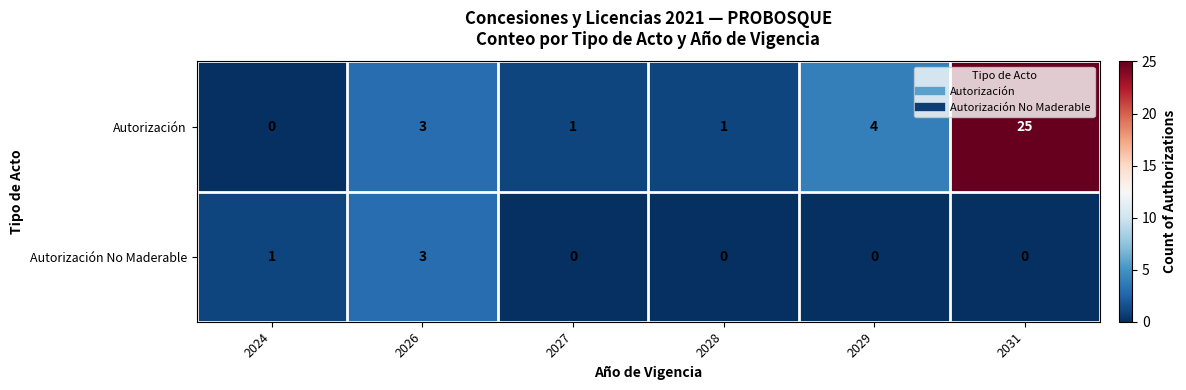

Where is Autorización nearest to the value 12?

2029